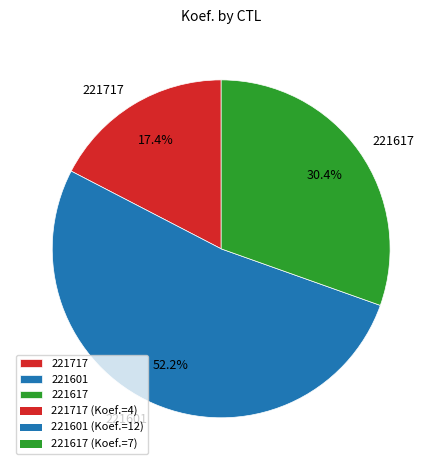

To the nearest percent, what is the combined percentage of 221601 and 221617?

83%